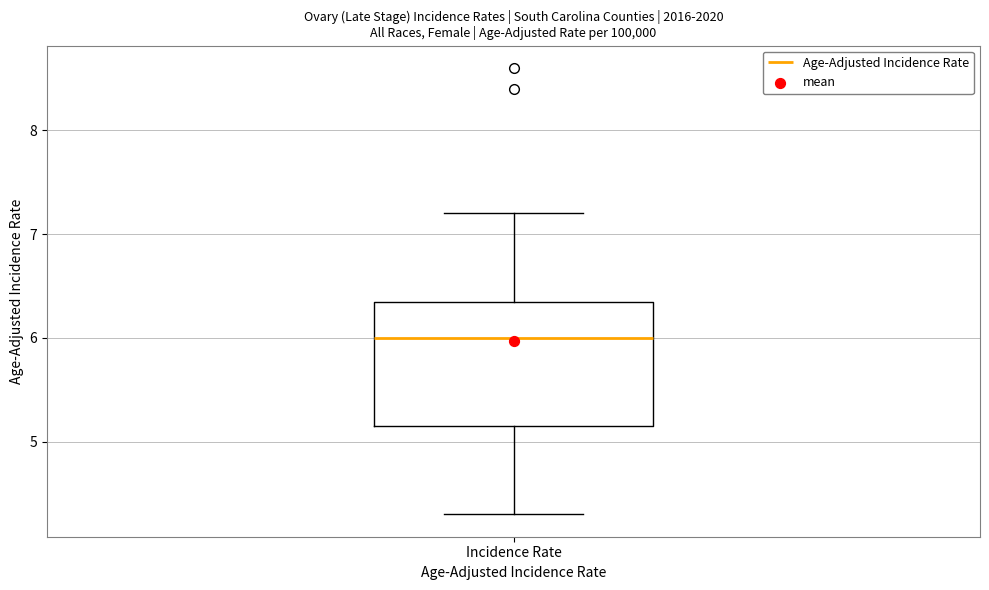

Where does the upper whisker of the box for Incidence Rate end on the y-axis? The values are not printed on the chart, so give them approximately, as read against the axis.

7.2